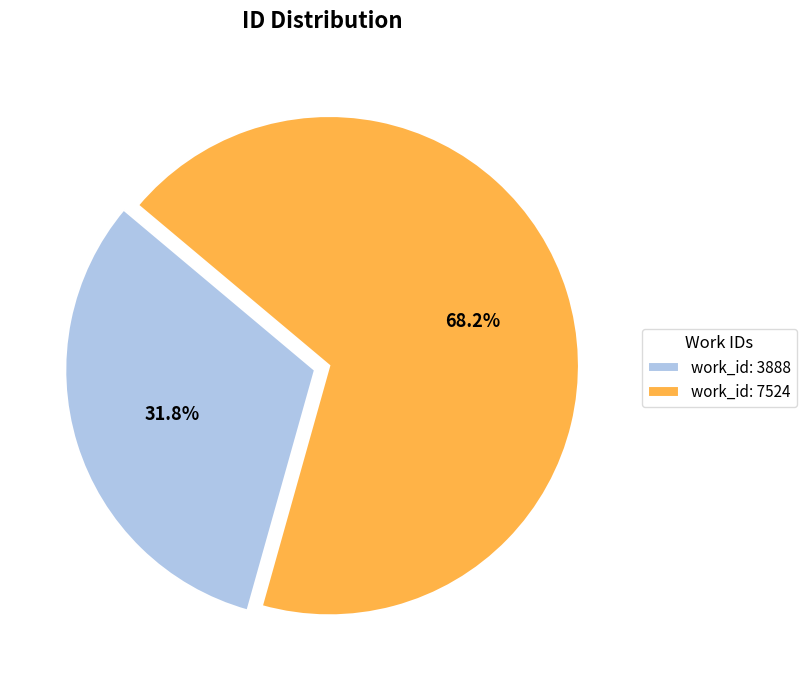

Combined, do work_id: 7524 and work_id: 3888 account for over 50%?

Yes